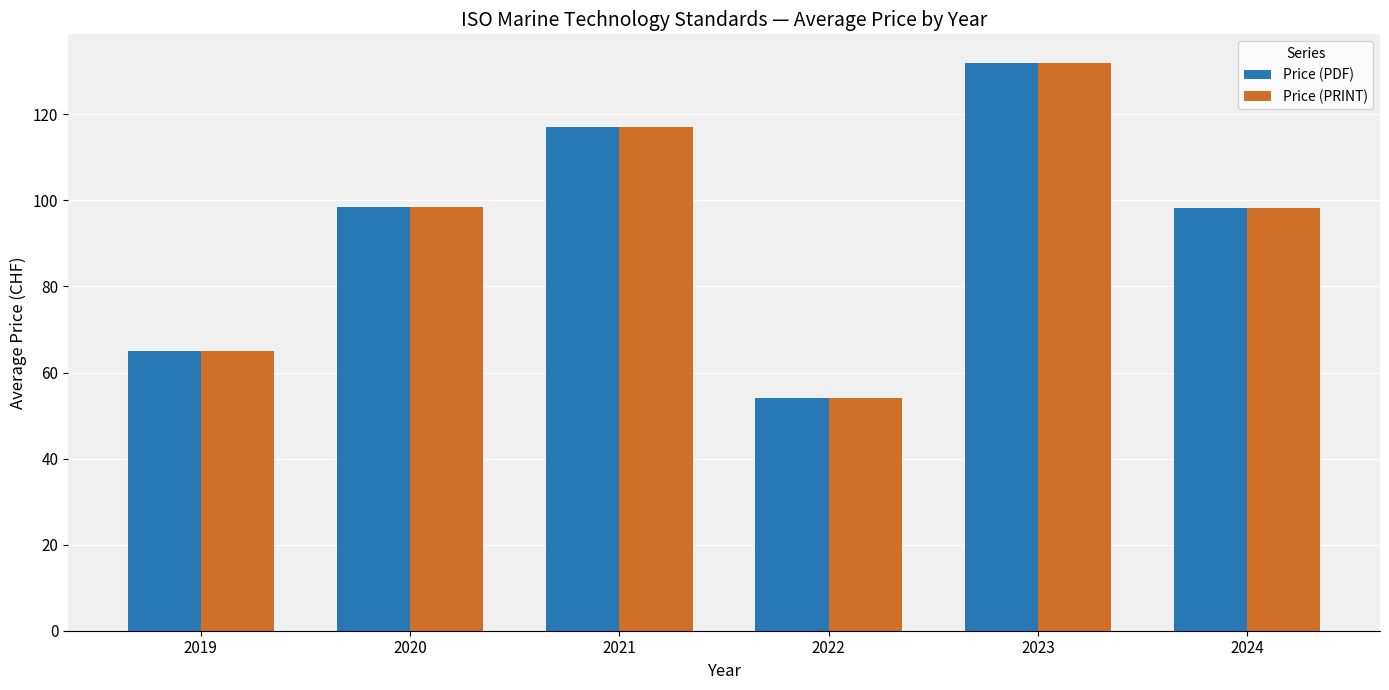

What is the difference between the maximum and minimum values in the Price (PRINT) series?

78.0